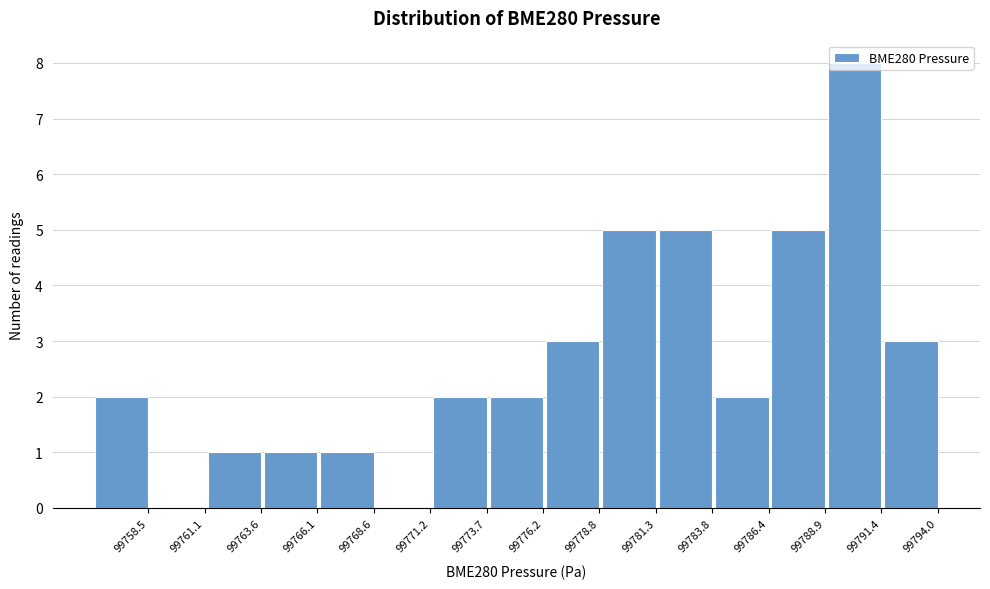

The chart shows a value of 14 at 99791.4. True or false?

False